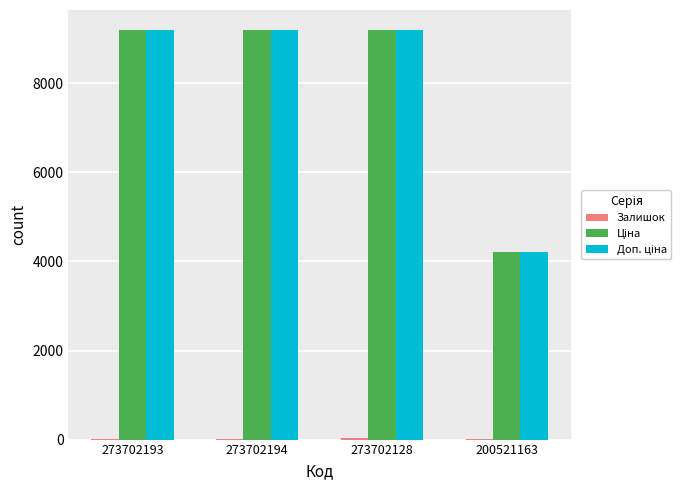

What is the greatest value displayed?

9185.9